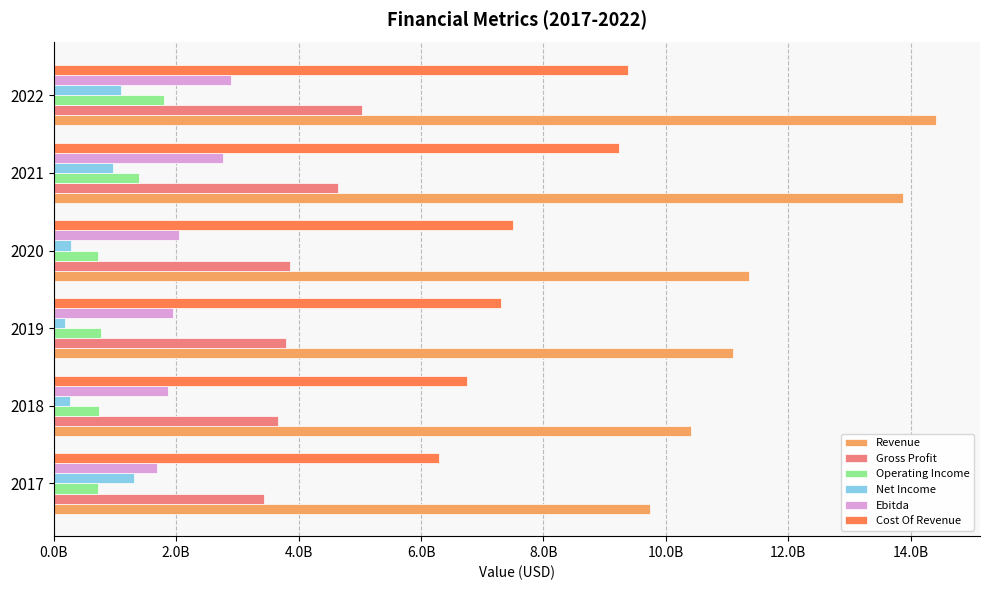

What are all the series names shown in the legend?

Revenue, Gross Profit, Operating Income, Net Income, Ebitda, Cost Of Revenue